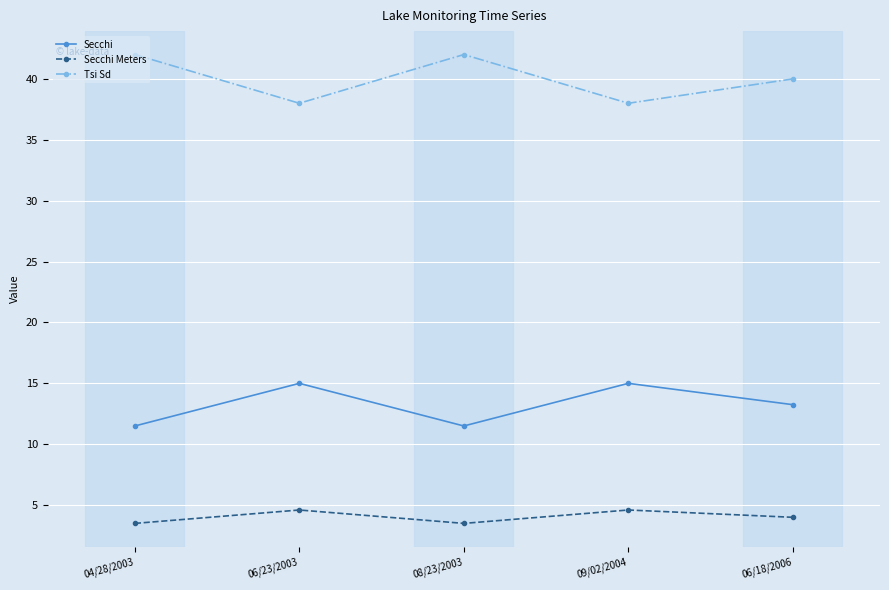

True or false: Secchi has a value of 11.5 at 04/28/2003.

True